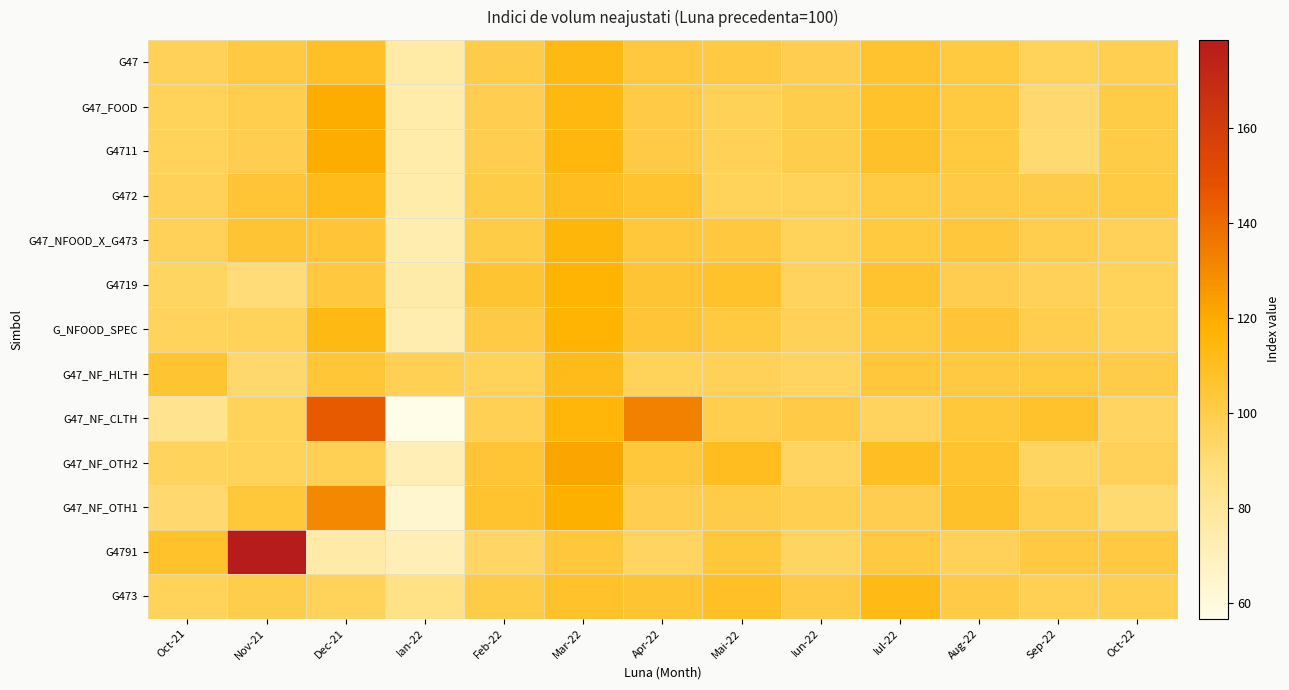

Which has a higher value, Mar-22 or Mai-22?

Mar-22